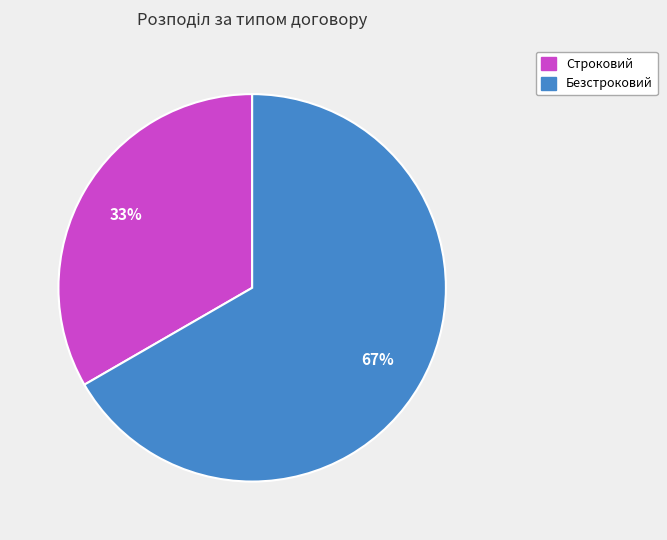

True or false: Безстроковий accounts for 79% of the total.

False